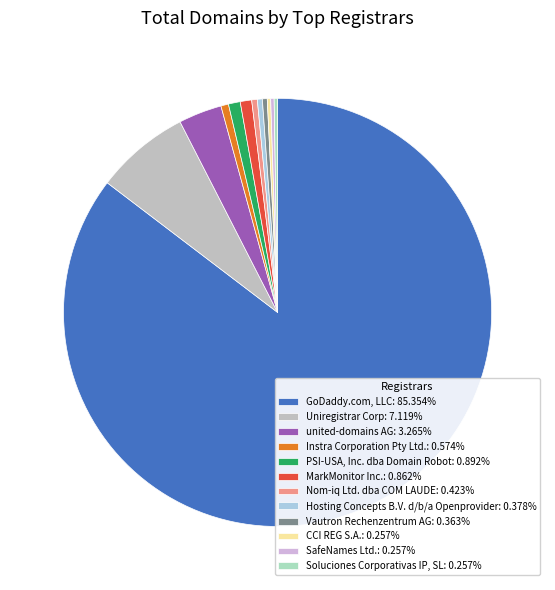

To the nearest percent, what is the combined percentage of Vautron Rechenzentrum AG and MarkMonitor Inc.?

1%